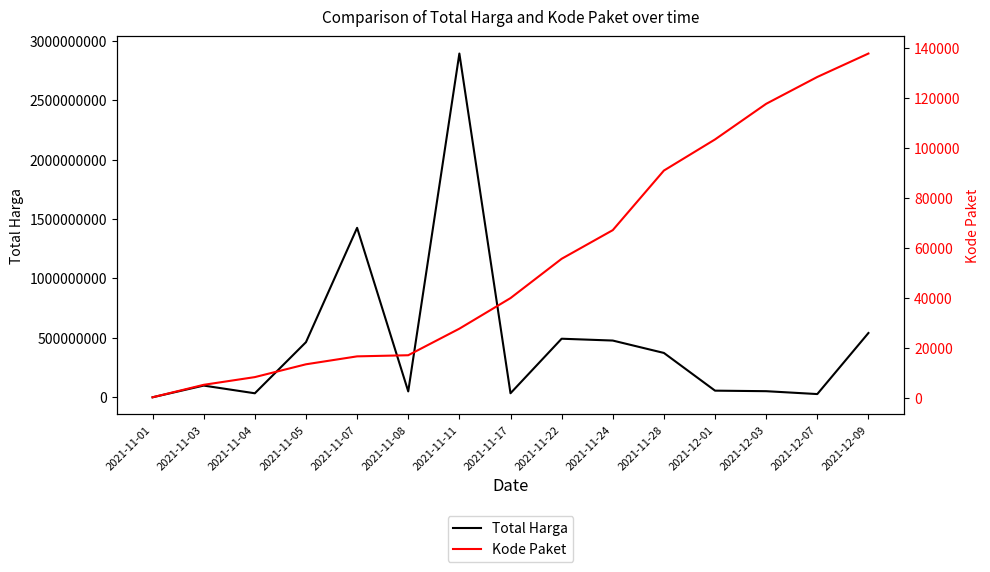

Does the chart have visible grid lines?

No